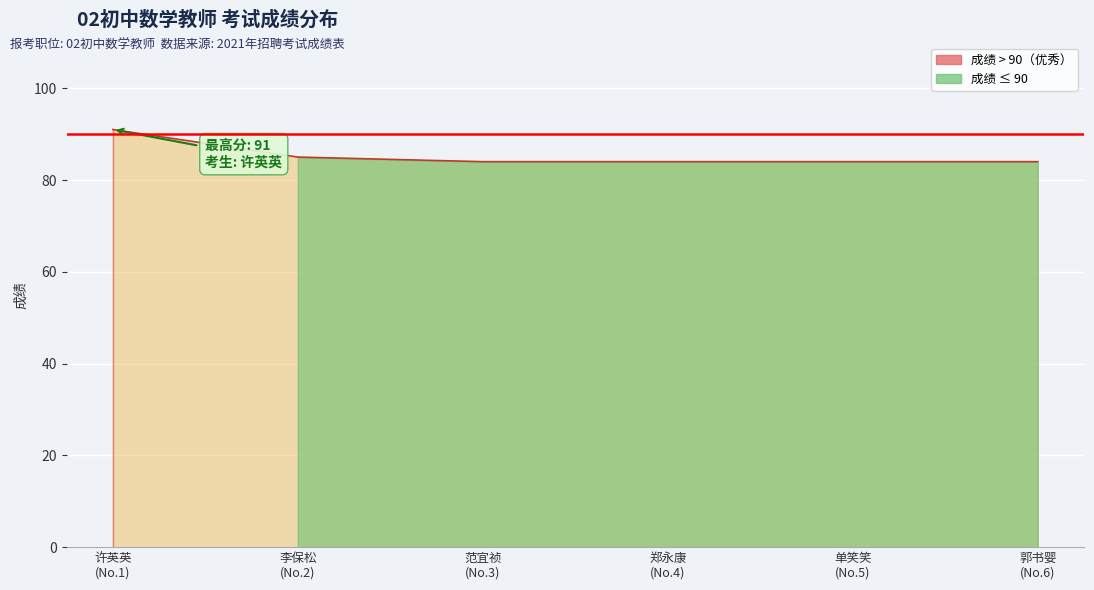

Which has a higher value, 单笑笑 (No.5) or 郭书婴 (No.6)?

单笑笑 (No.5)